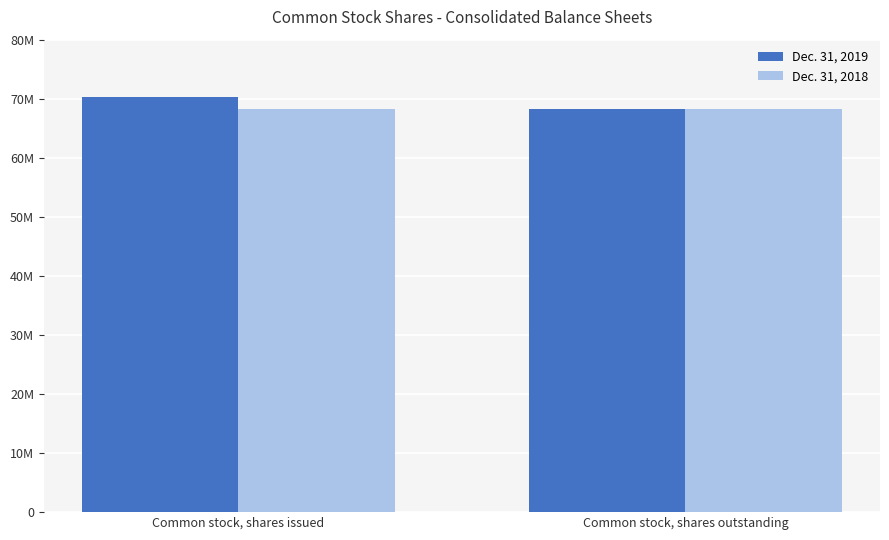

What is the label of the 2nd bar from the left?

Common stock, shares outstanding